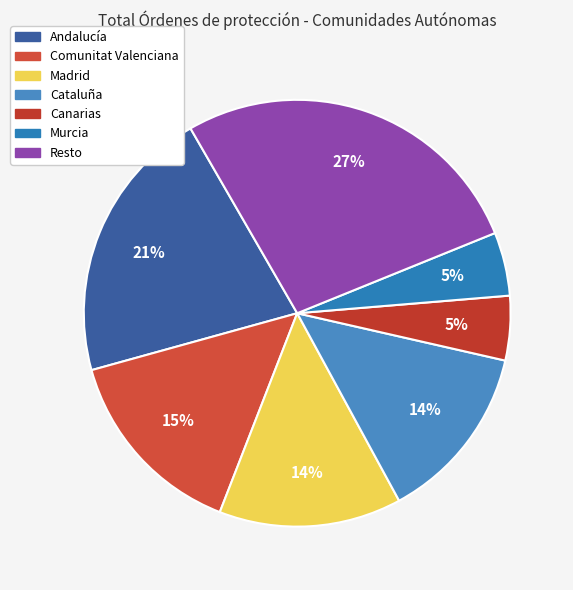

How many slices are in this pie chart?

7